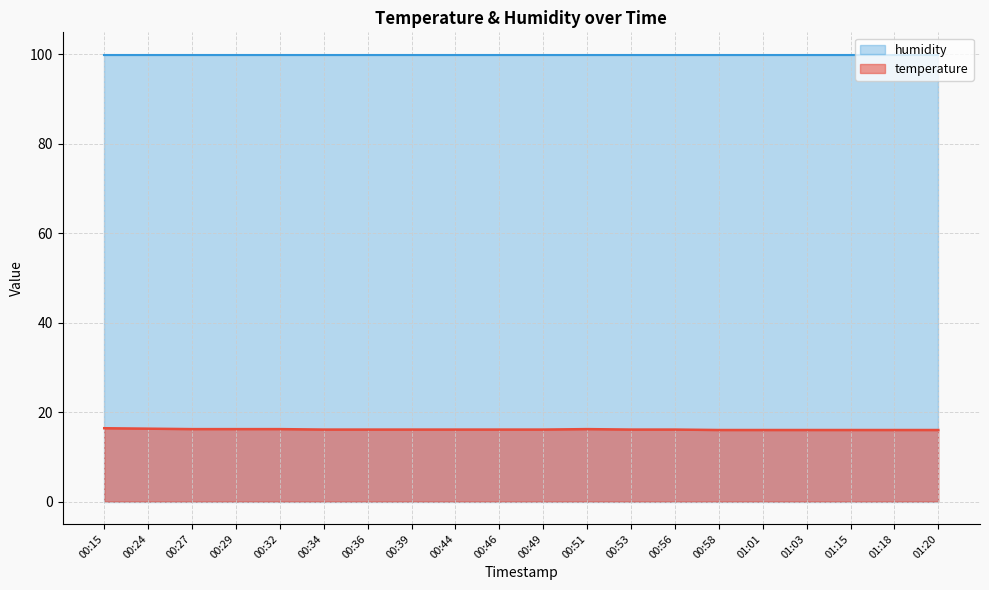

What is the label of the 3rd point from the right?

01:15